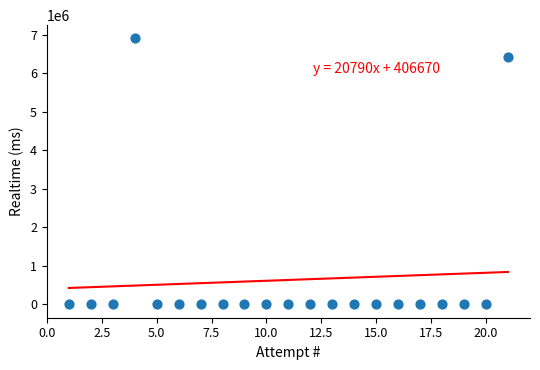

What Y value in the scatter plot is closest to 3453456?

6435679